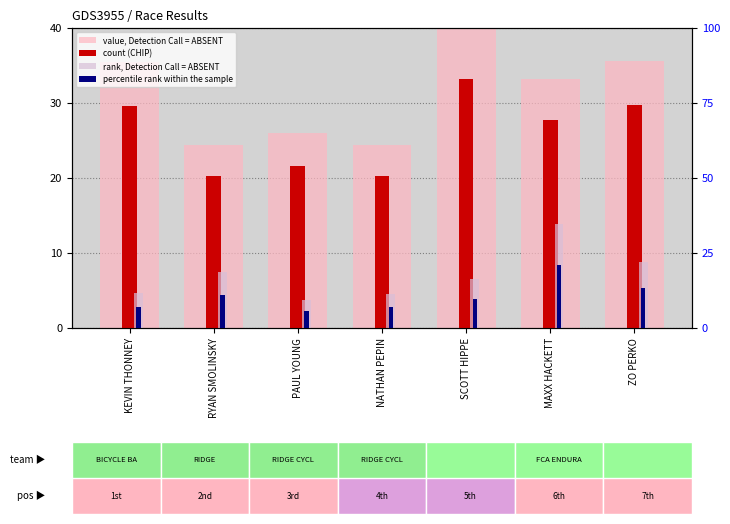

At which label does rank, Detection Call = ABSENT reach its minimum?

PAUL YOUNG